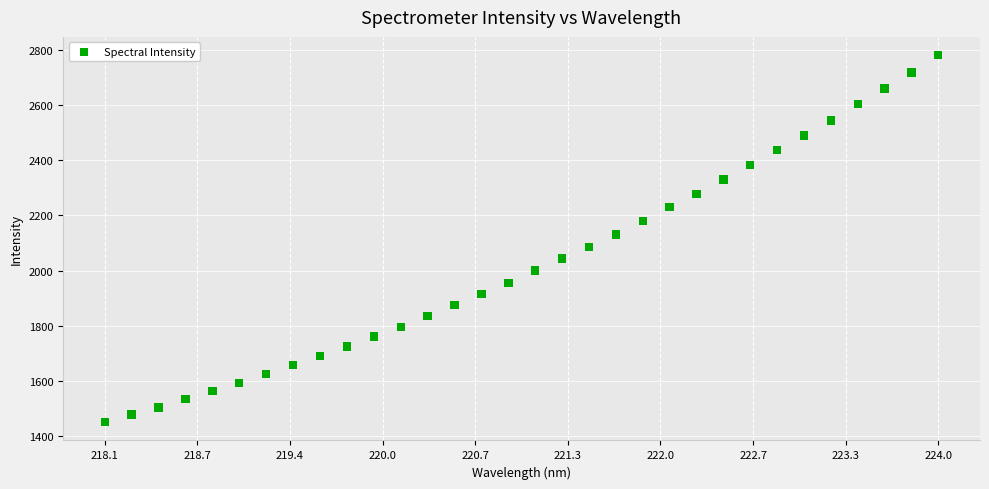

What is the range of Y values (max minus min)?

1328.4